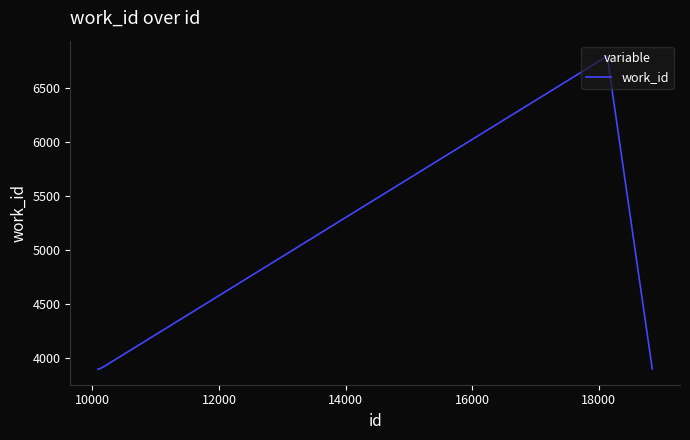

What is the difference between the maximum and minimum values?

2894